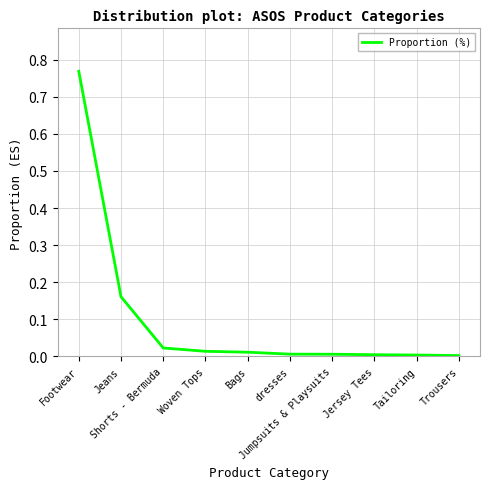

At which category does the chart reach its peak across all series?

Footwear